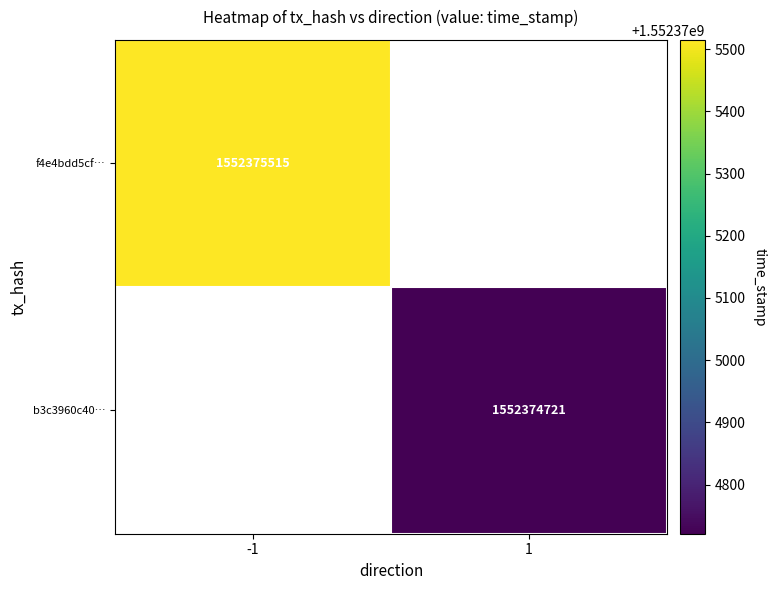

Reading right to left, list all the values displayed in this chart.

f4e4bdd5cf6fe608d83b7916c87f79b26ea24dc: 1552375515	-1
b3c3960c40b8e2b361afd3b21af8b0181d4b9a4: 1552374721	1